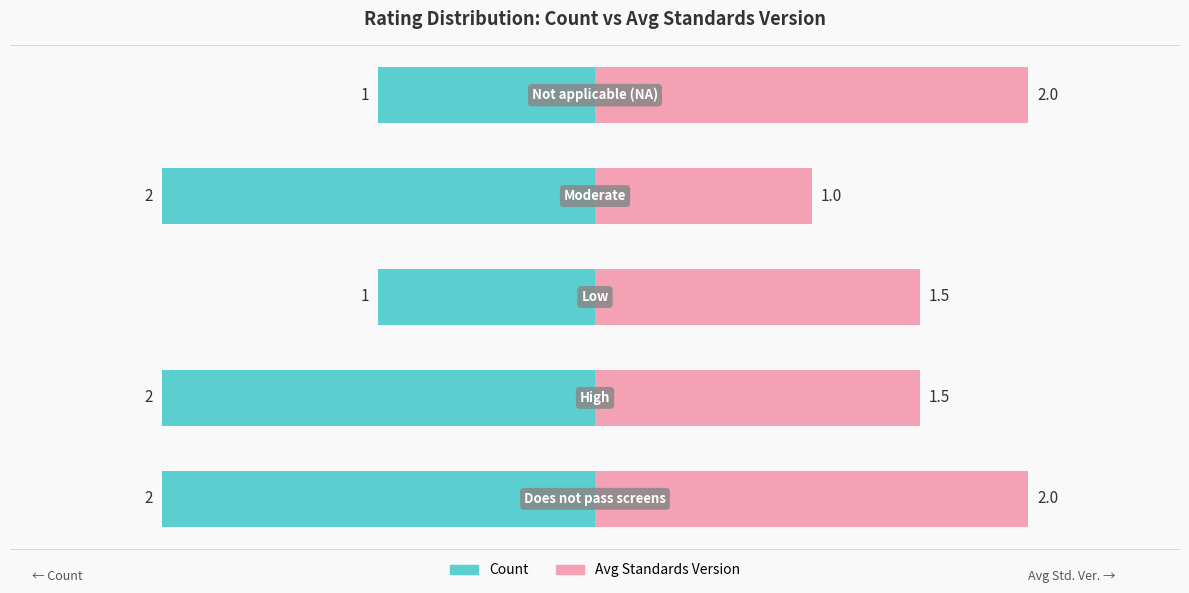

True or false: Count has a value of -35.2 at 1.

False